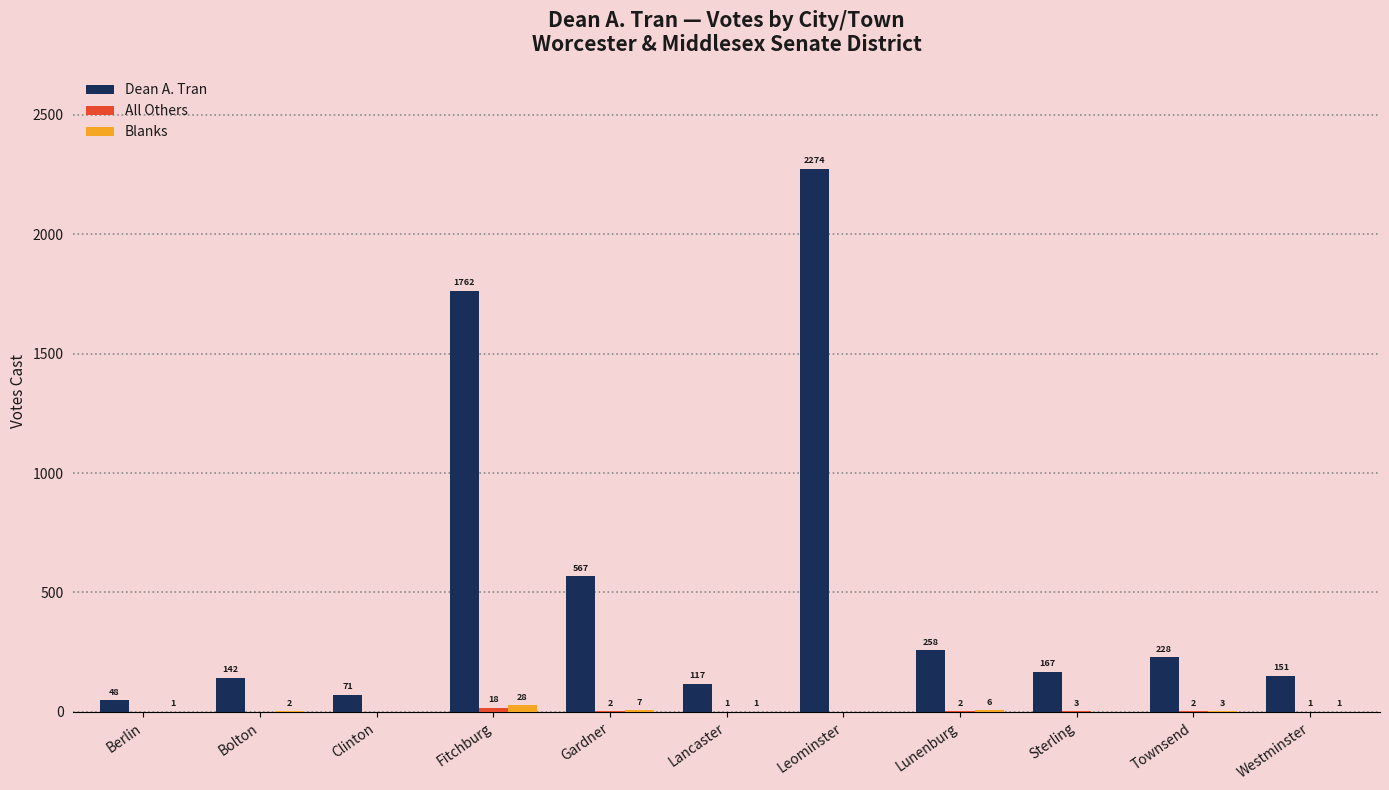

What is the sum of all Blanks values?

49